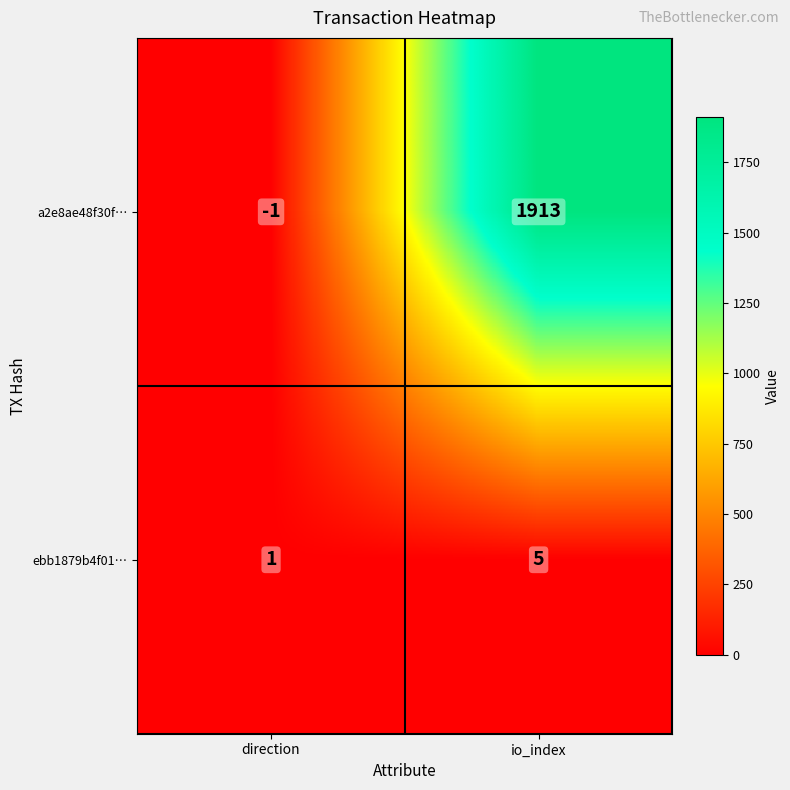

Reading left to right, list all the values displayed in this chart.

a2e8ae48f30f…: direction=-1	io_index=1913
ebb1879b4f01…: direction=1	io_index=5